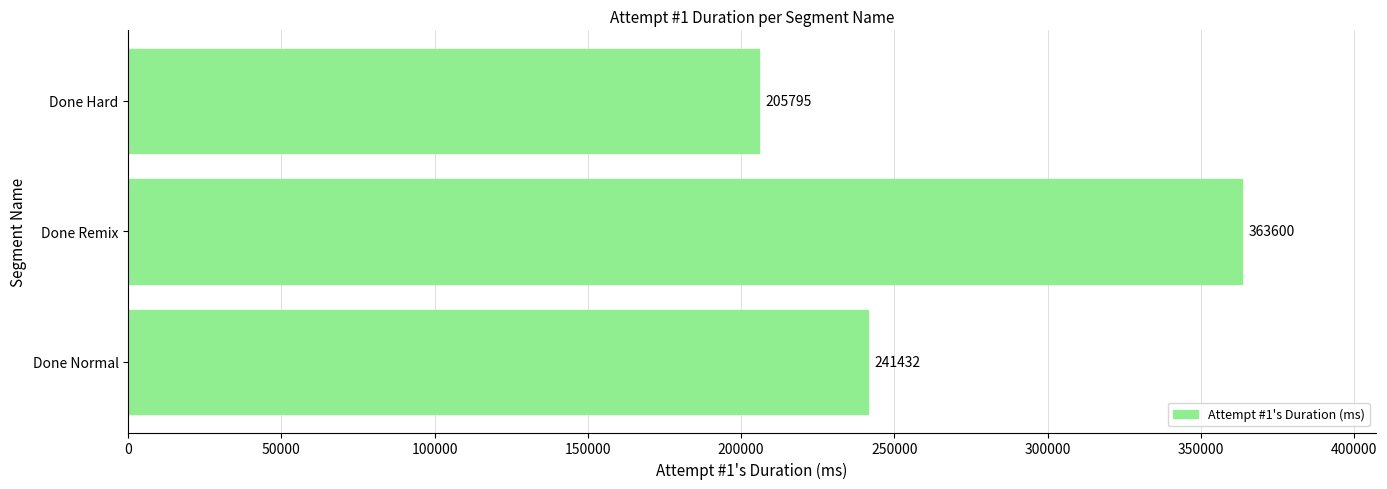

How many data points are less than 241432?

1